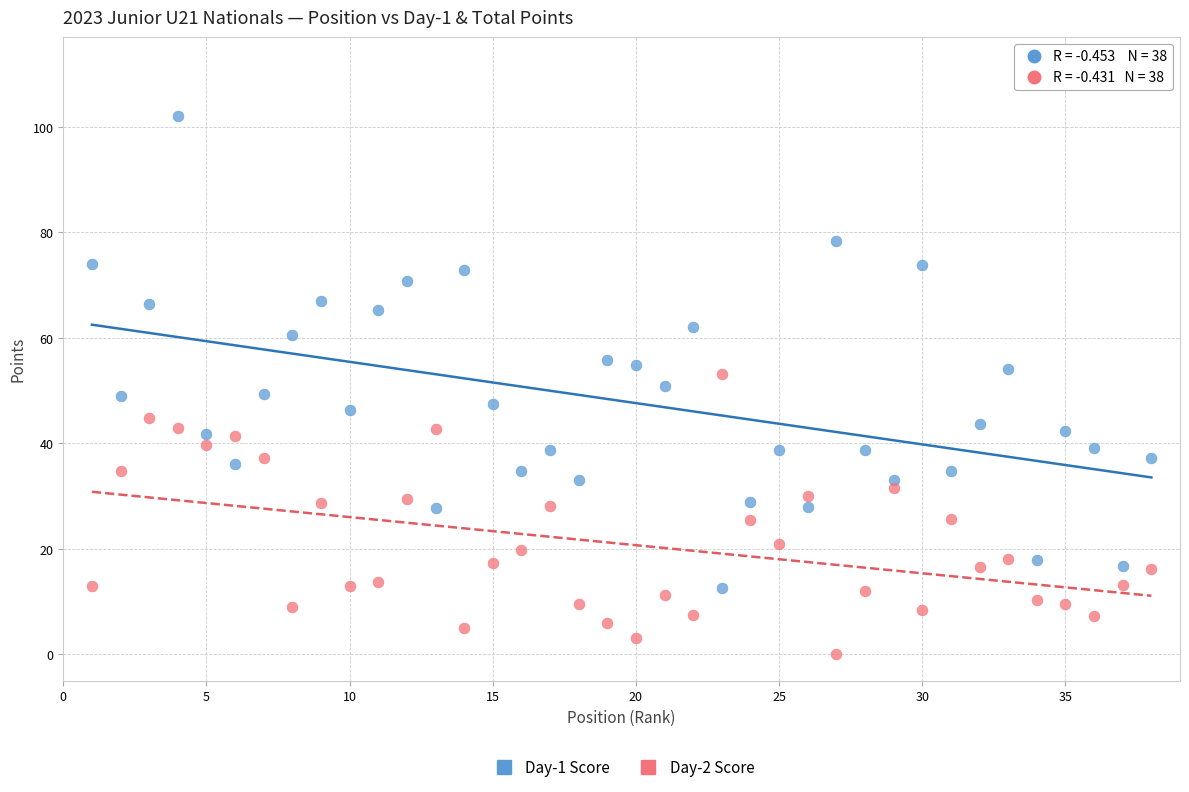

What are all the series names shown in the legend?

Day-1 Score, Day-2 Score